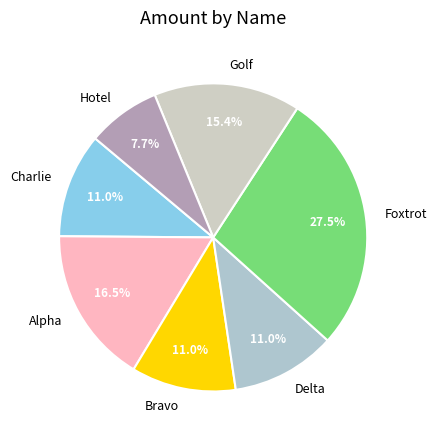

Count the number of slices in the pie.

7